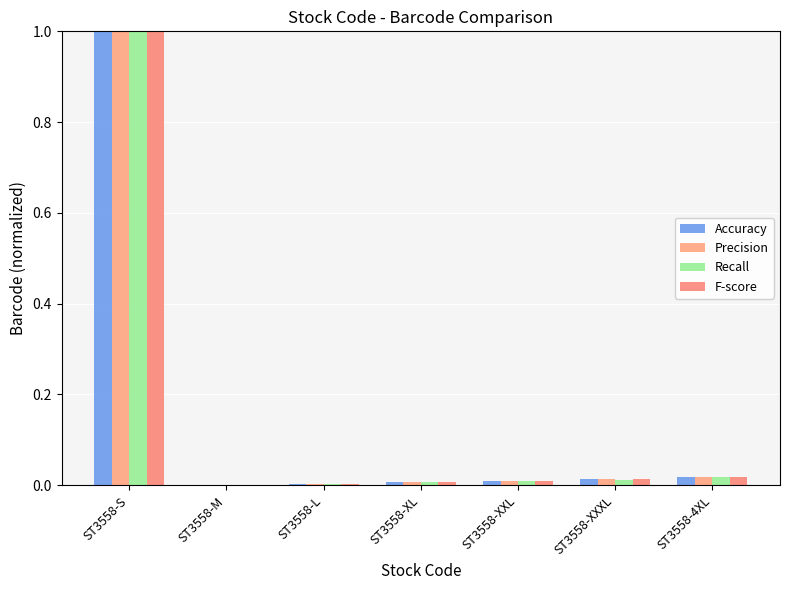

Which series has the widest spread of values?

Accuracy